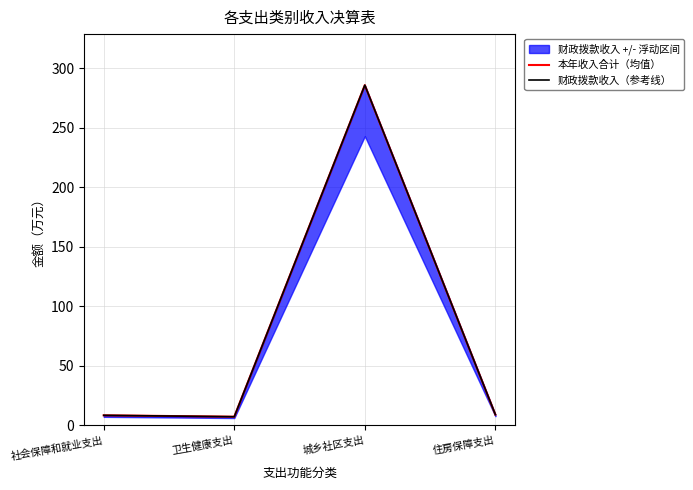

True or false: 财政拨款收入（参考线） has a value of 285.7 at 城乡社区支出.

True